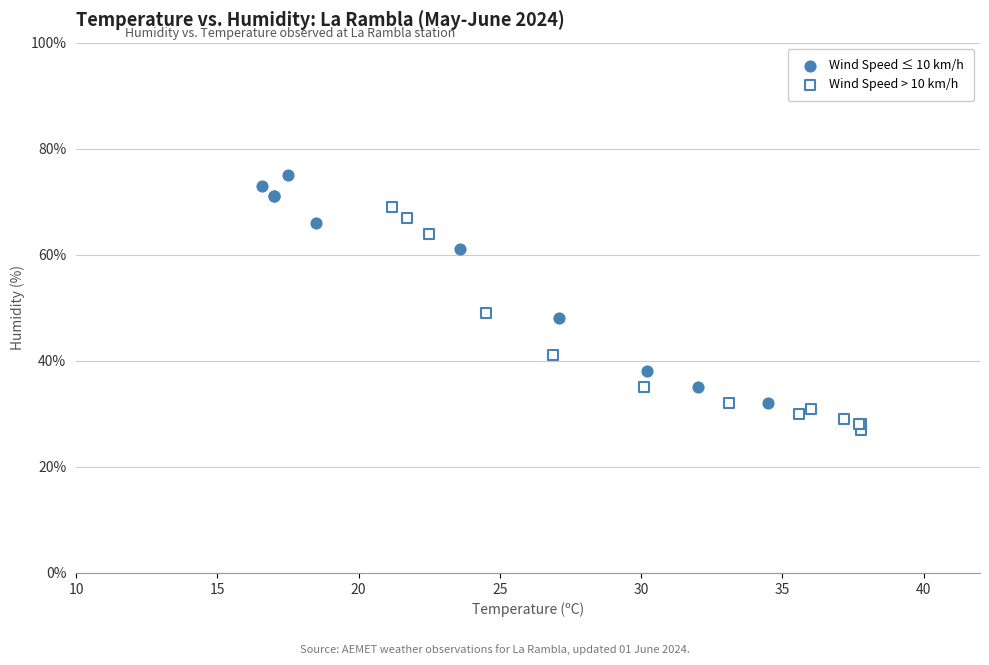

Which series reaches the maximum Y coordinate?

Wind Speed ≤ 10 km/h